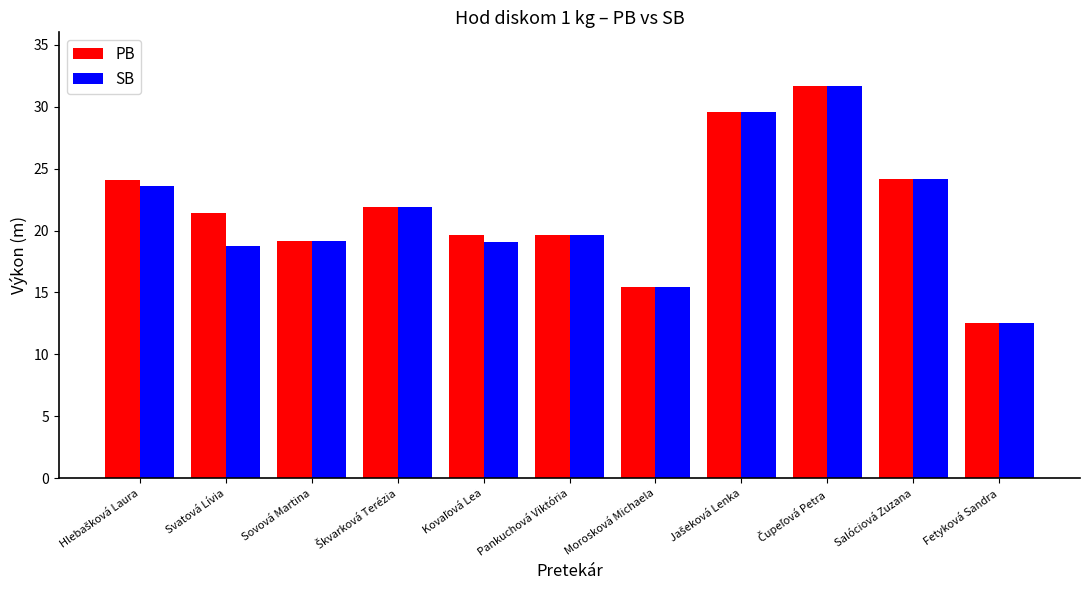

The PB series shows 24.2 at Salóciová Zuzana. True or false?

True